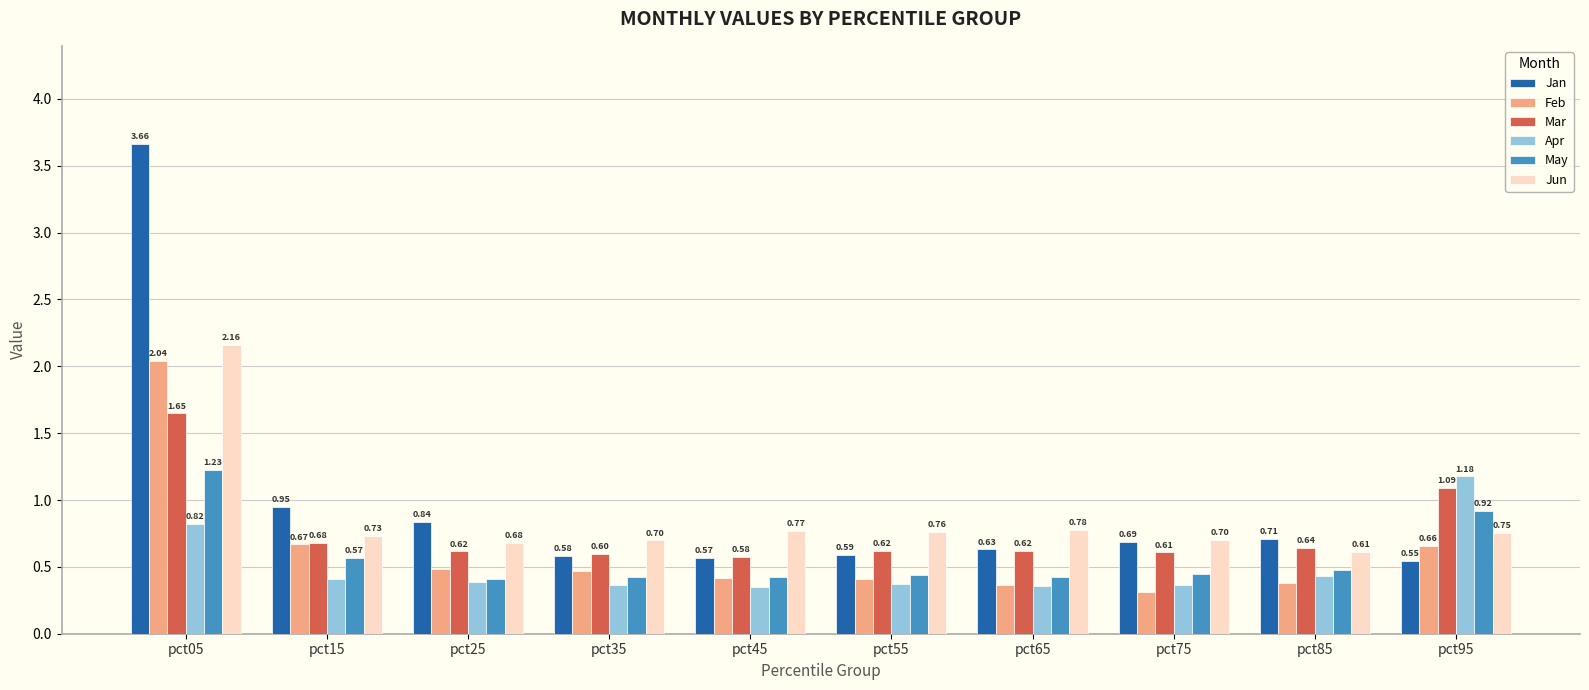

What is the difference between the maximum and minimum values in the Jan series?

3.1